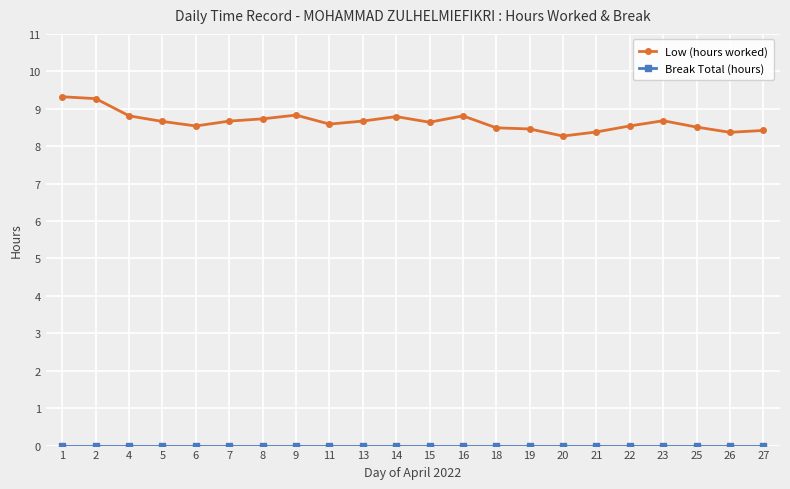

True or false: Low (hours worked) has a value of 8.8 at 16.

True